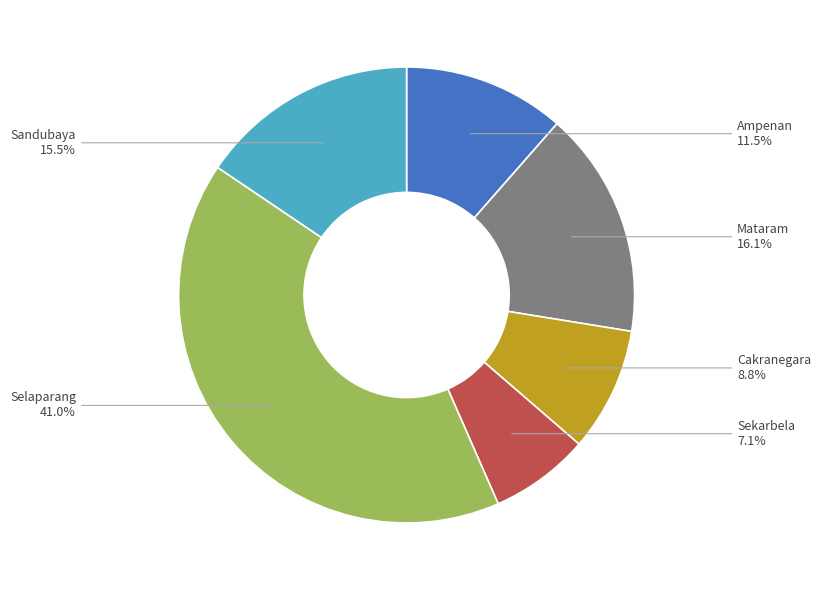

Combined, do Selaparang and Sandubaya account for over 50%?

Yes